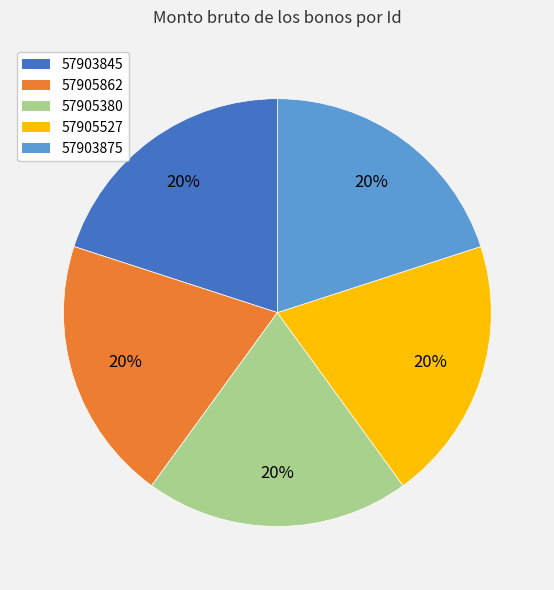

How many segments does this pie chart have?

5